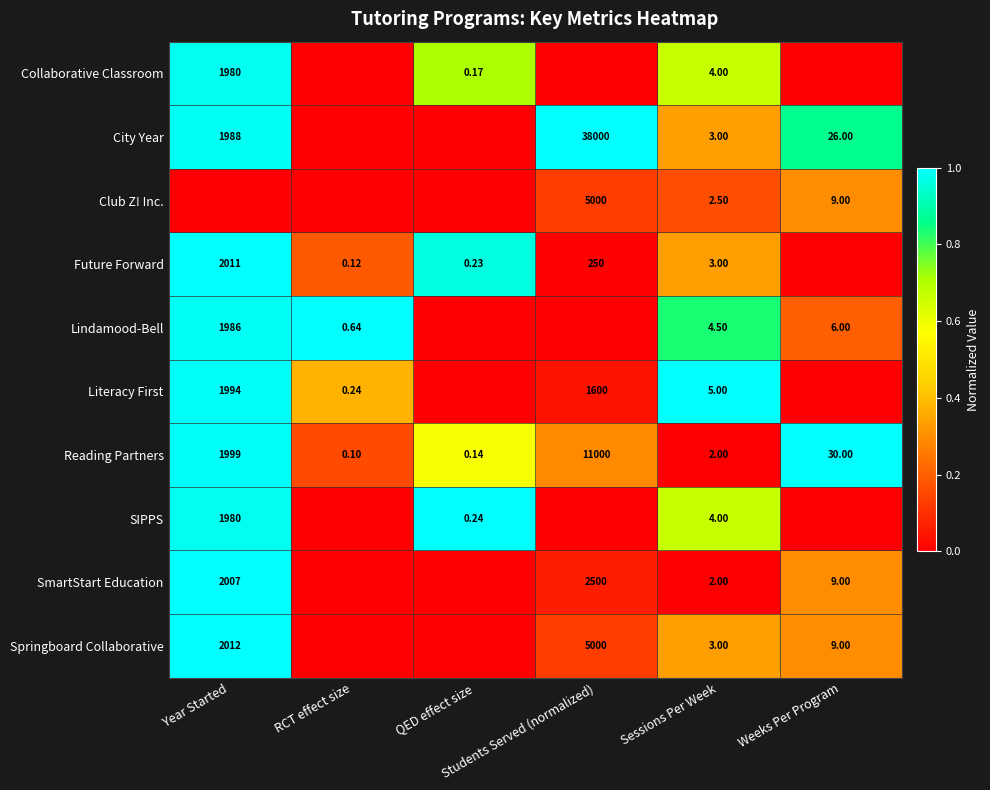

The value of Springboard Collaborative at Students Served (normalized) is 0.1. True or false?

True